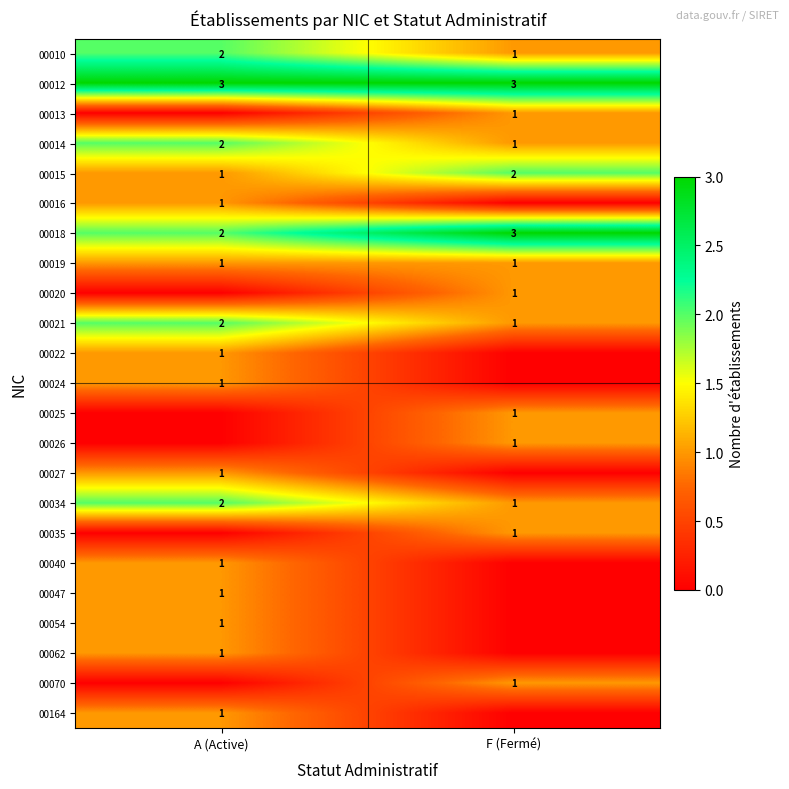

What is the sum of the 00014 values at A (Active) and F (Fermé)?

3